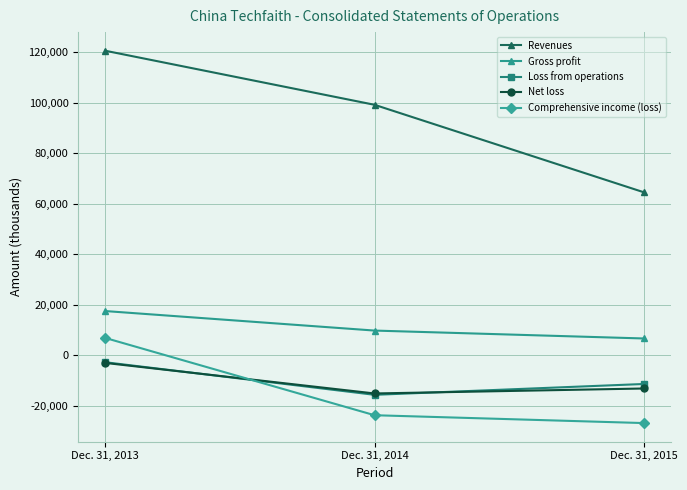

True or false: Gross profit has a value of 6711 at Dec. 31, 2015.

True